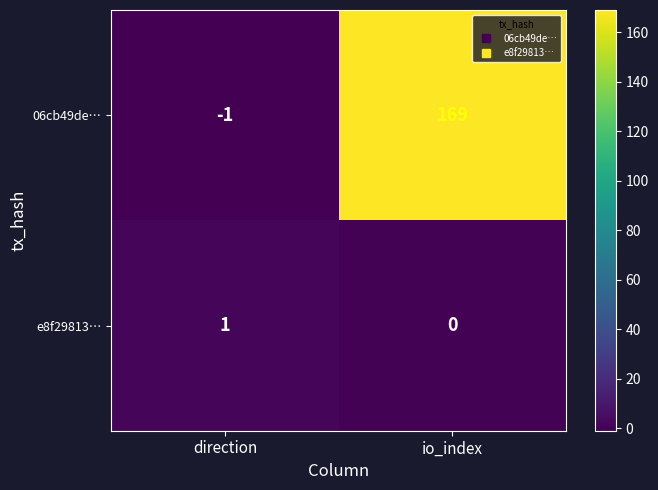

What is the minimum value shown in the chart?

-1